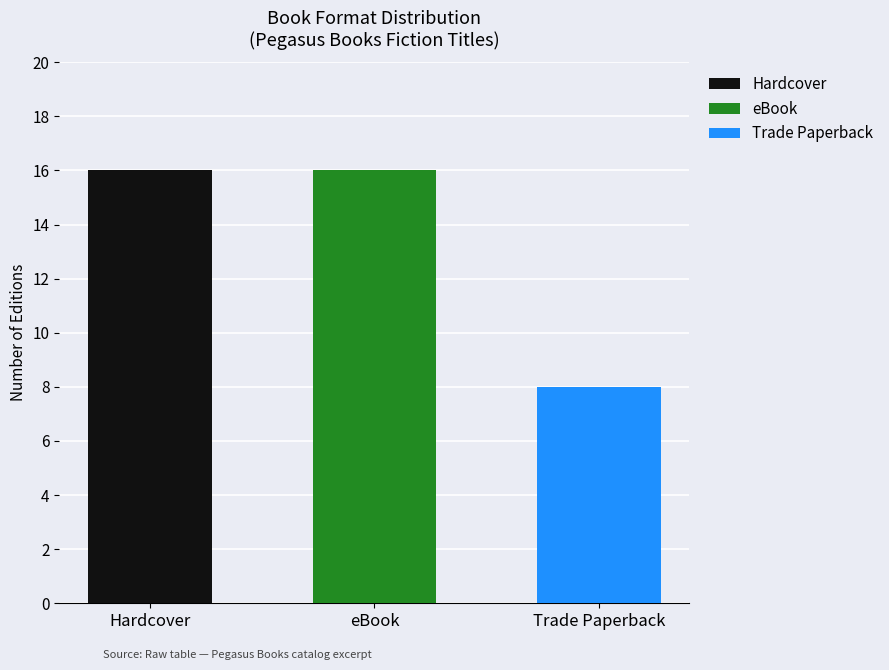

What position from the left is eBook?

2